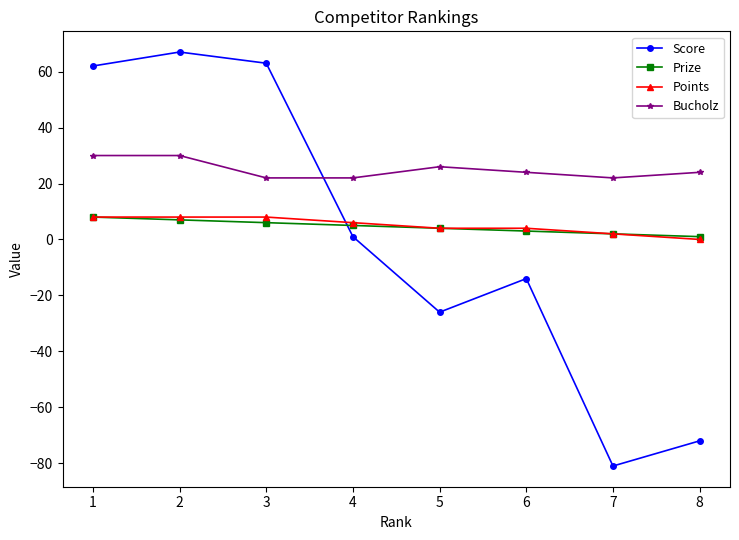

Between 3 and 7, which series saw the biggest shift?

Score